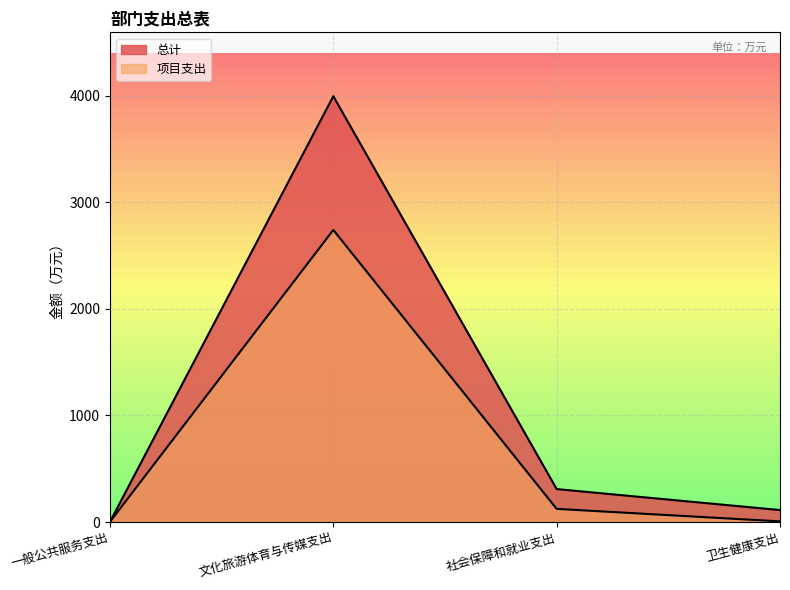

How many lines are shown in the chart?

2